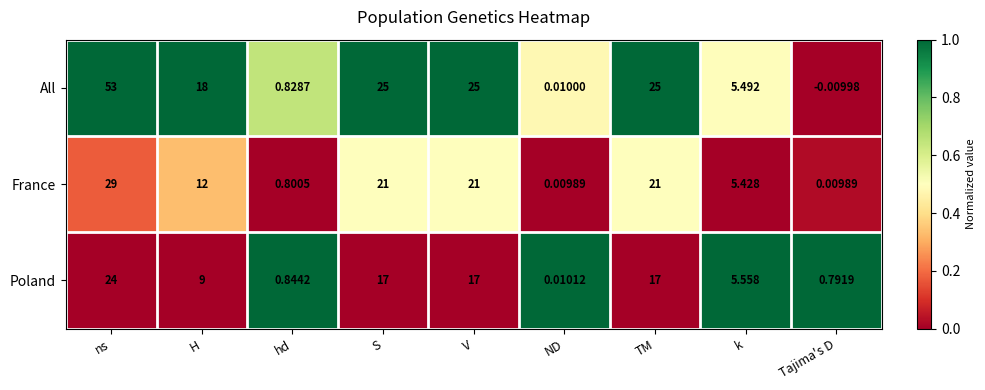

At which category is the sum across all series the highest?

ns